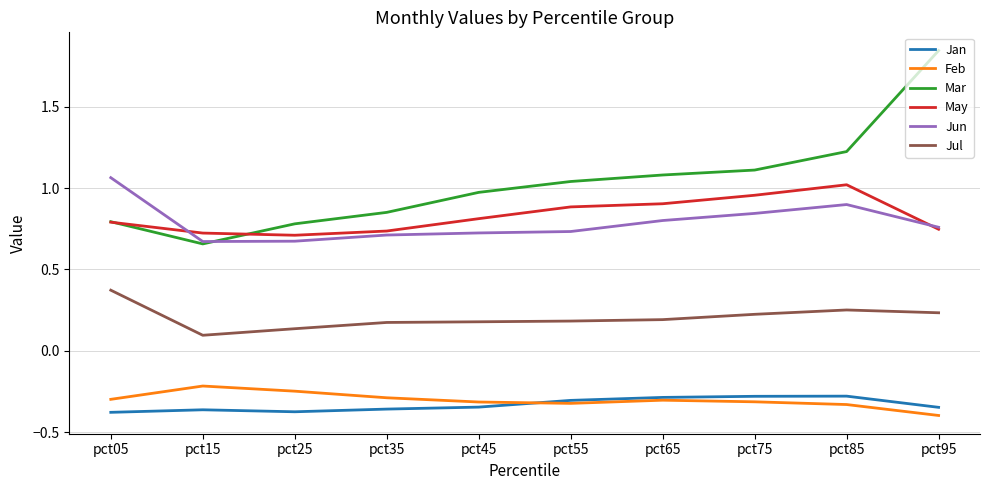

Which series has the largest range (max minus min)?

Mar